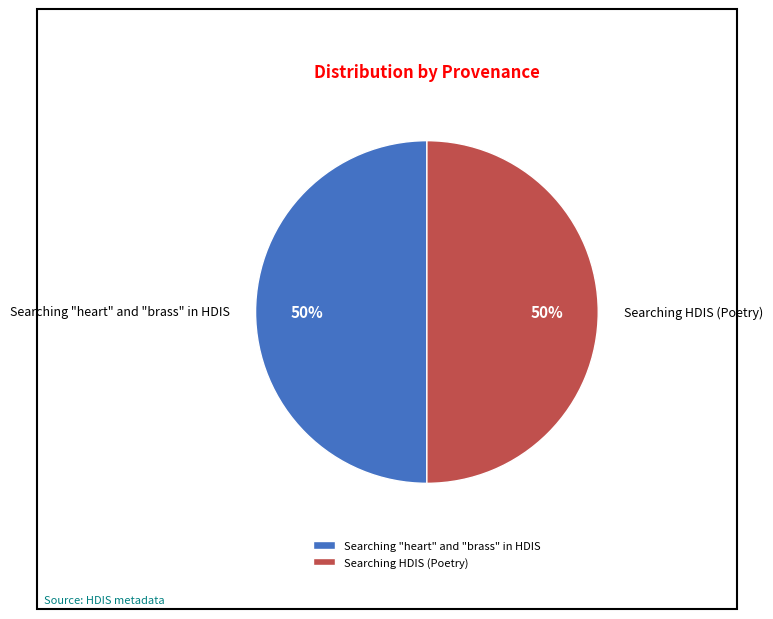

To the nearest percent, what percentage of the pie is Searching "heart" and "brass" in HDIS?

50%